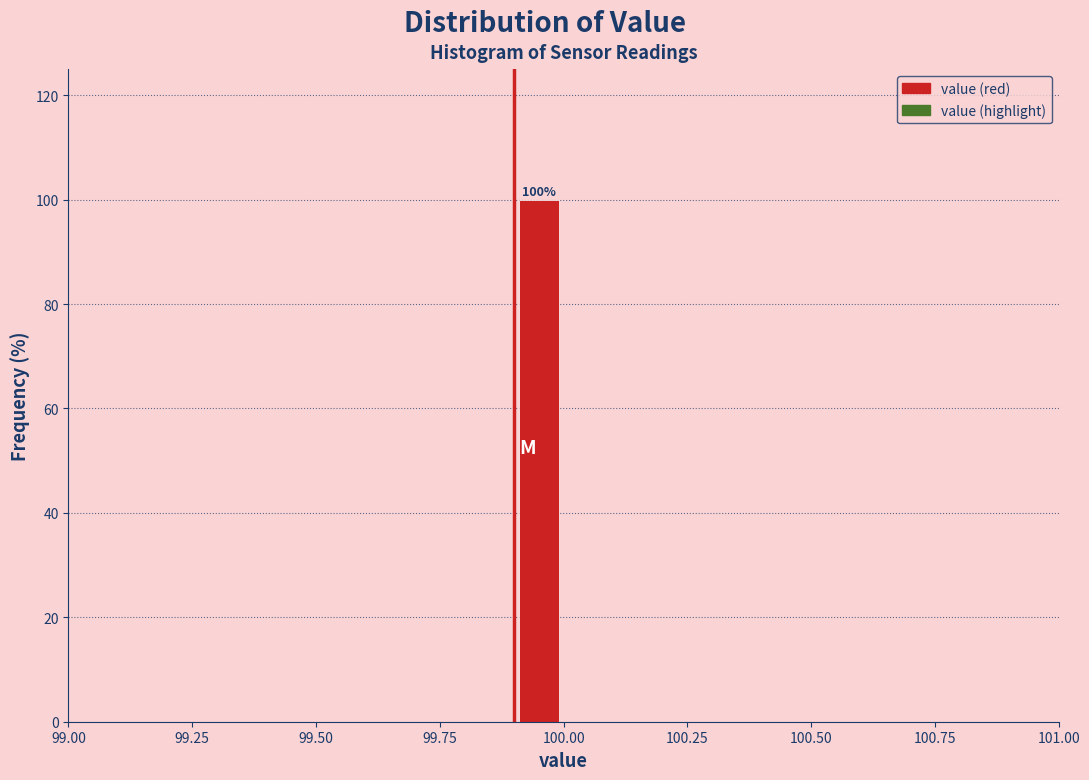

Around what value on the x-axis is the tallest bar? Give the approximate position of its centre, as read against the axis.

99.95